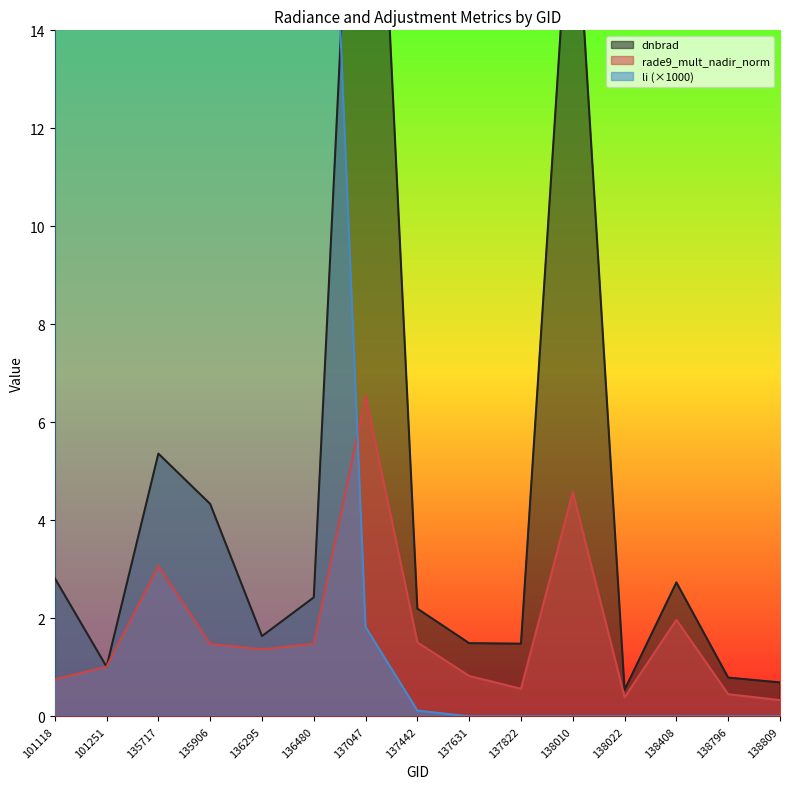

Reading right to left, list all the values displayed in this chart.

dnbrad: 0.7	0.8	2.7	0.5	17.8	1.5	1.5	2.2	24.4	2.4	1.6	4.3	5.4	1.0	2.8
rade9_mult_nadir_norm: 0.3	0.5	2.0	0.4	4.6	0.6	0.8	1.5	6.5	1.5	1.4	1.5	3.1	1.0	0.8
li: 0.0	0.0	0.0	0.0	0.0	0.0	0.0	0.1	1.8	26.8	40.9	65.6	85.4	19.0	24.2